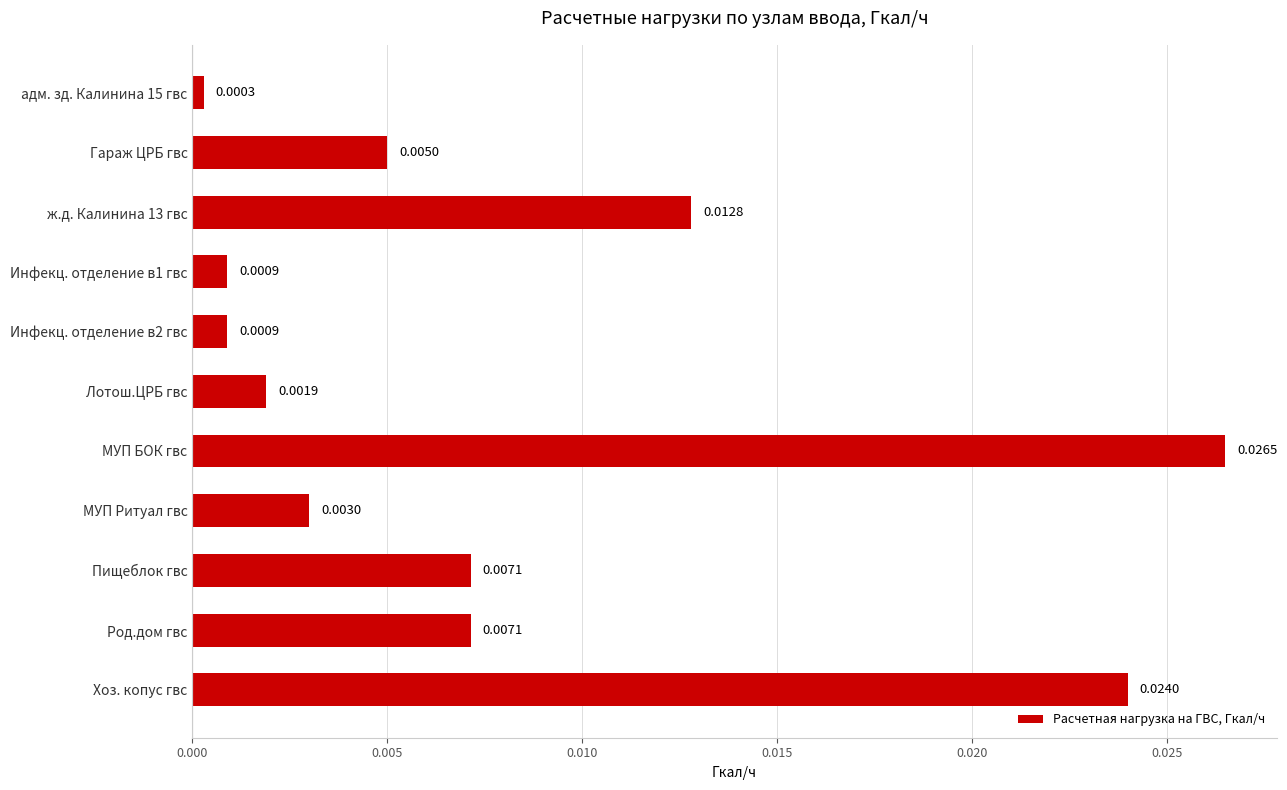

Which has a higher value, Инфекц. отделение в1 гвс or Пищеблок гвс?

Пищеблок гвс